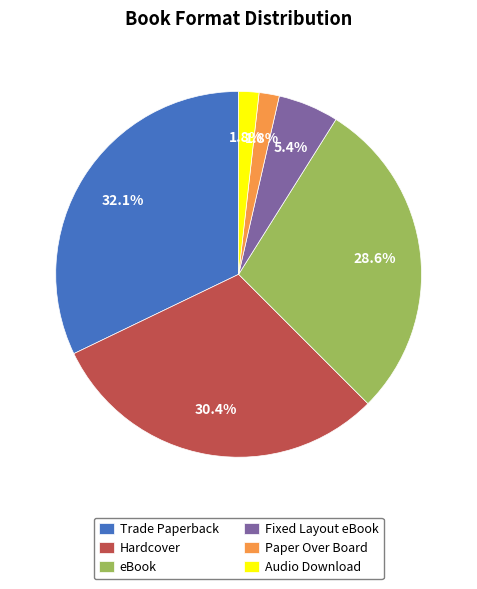

What percentage is NOT represented by Paper Over Board?

98.2%